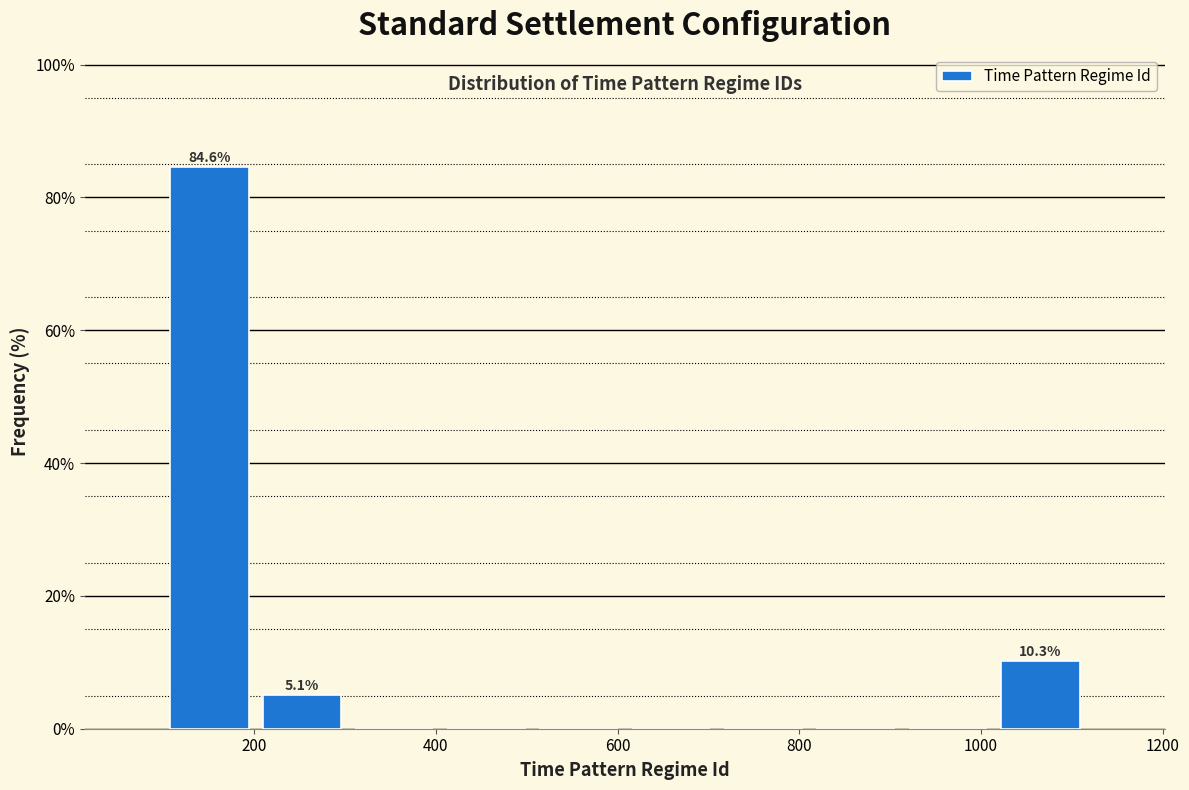

Over which range of the x-axis is the bar tallest?

100 to 200